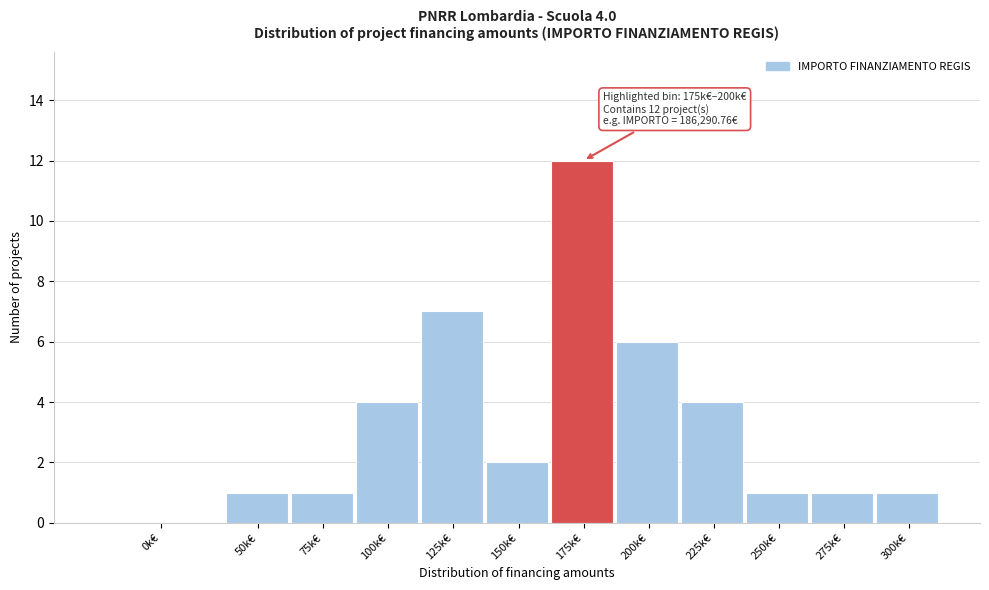

Reading right to left, transcribe all the data shown in this chart.

300k€=1	275k€=1	250k€=1	225k€=4	200k€=6	175k€=12	150k€=2	125k€=7	100k€=4	75k€=1	50k€=1	0k€=0